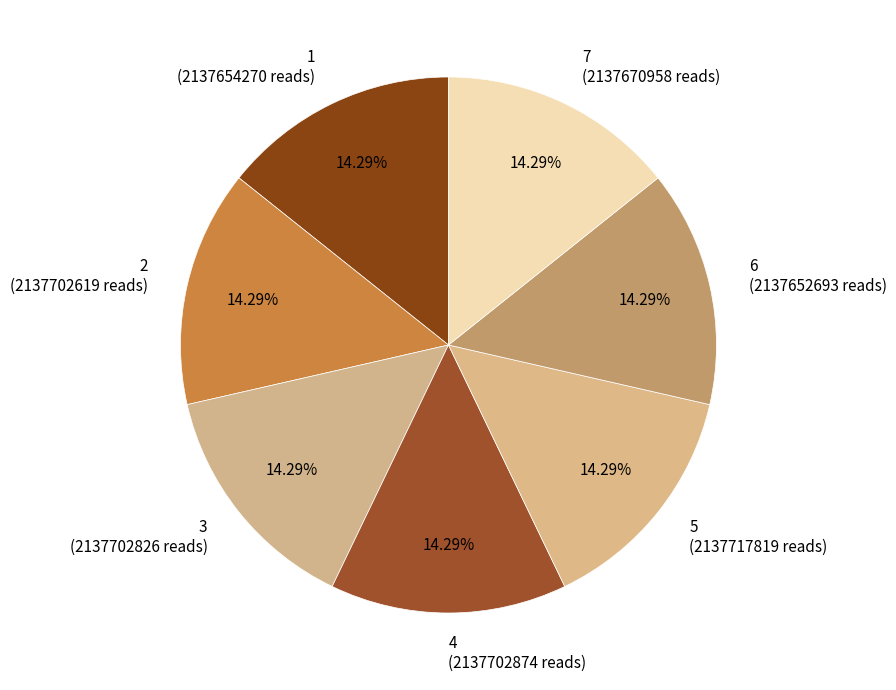

Does 2 represent more than half of the total?

No